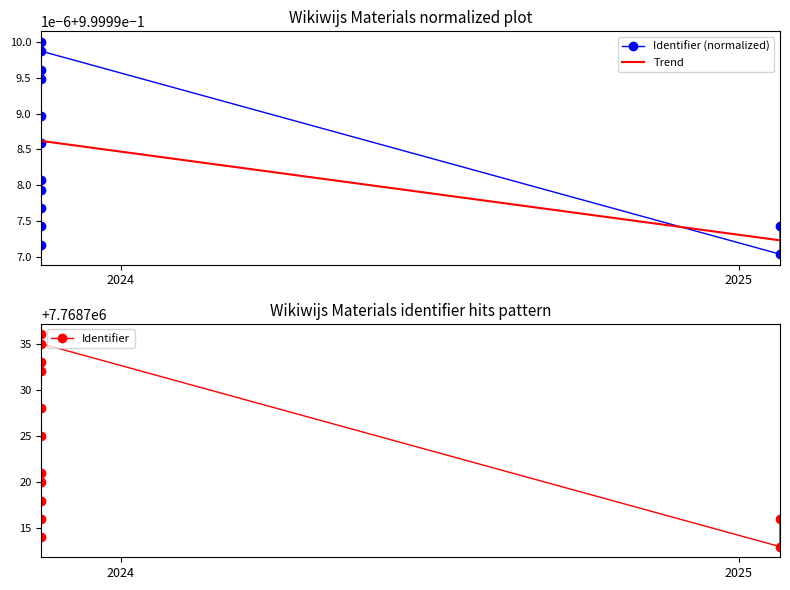

Reading left to right, what are all the values shown in this chart?

Identifier (normalized): 1.0	1.0	1.0	1.0	1.0	1.0	1.0	1.0	1.0	1.0	1.0	1.0	1.0
Trend: 1.0	1.0	1.0	1.0	1.0	1.0	1.0	1.0	1.0	1.0	1.0	1.0	1.0
Identifier: 7768714.0	7768716.0	7768718.0	7768720.0	7768721.0	7768725.0	7768728.0	7768736.0	7768732.0	7768733.0	7768735.0	7768713.0	7768716.0